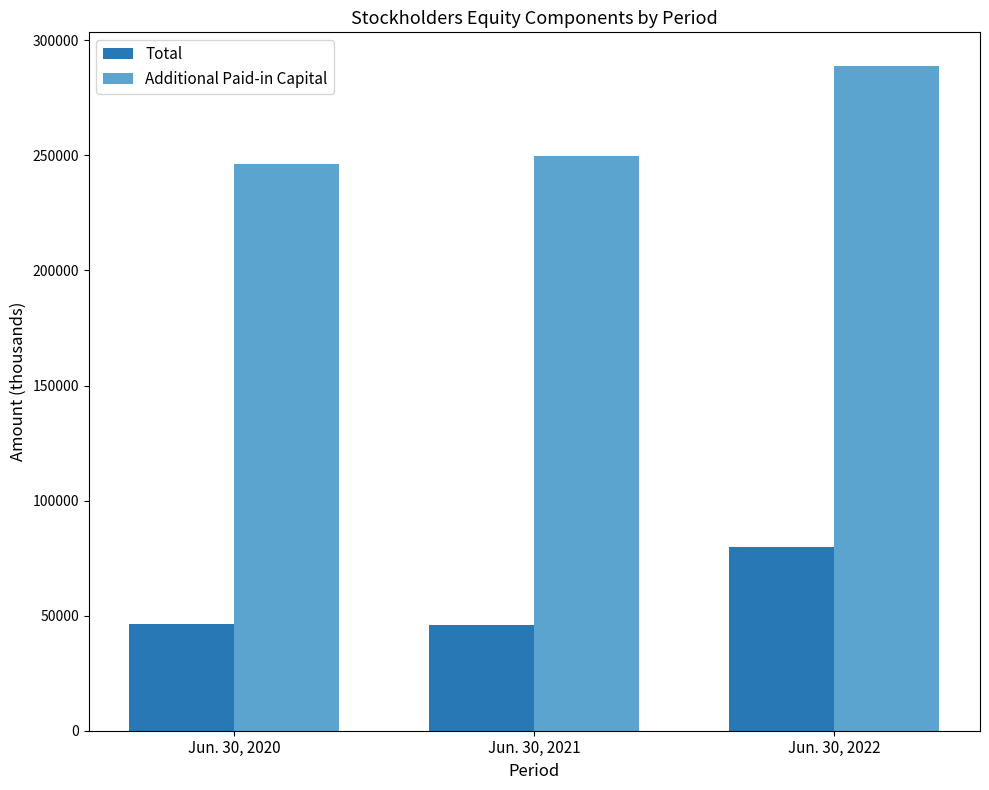

At which label is Additional Paid-in Capital closest to 267655?

Jun. 30, 2021